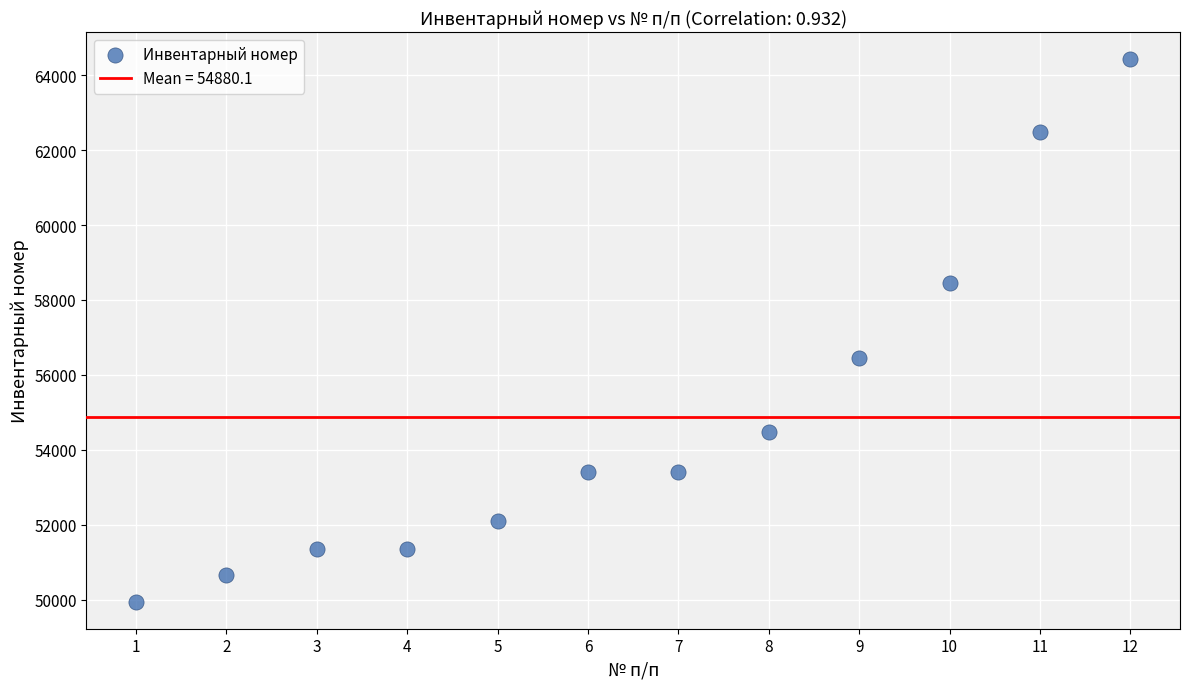

What is the range of Y values (max minus min)?

14466